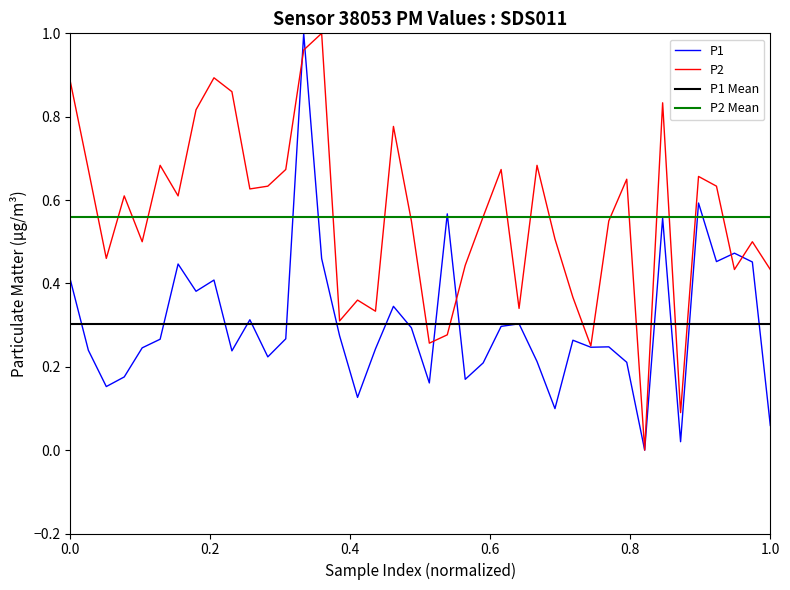

Does the chart display data point markers on the line(s)?

No